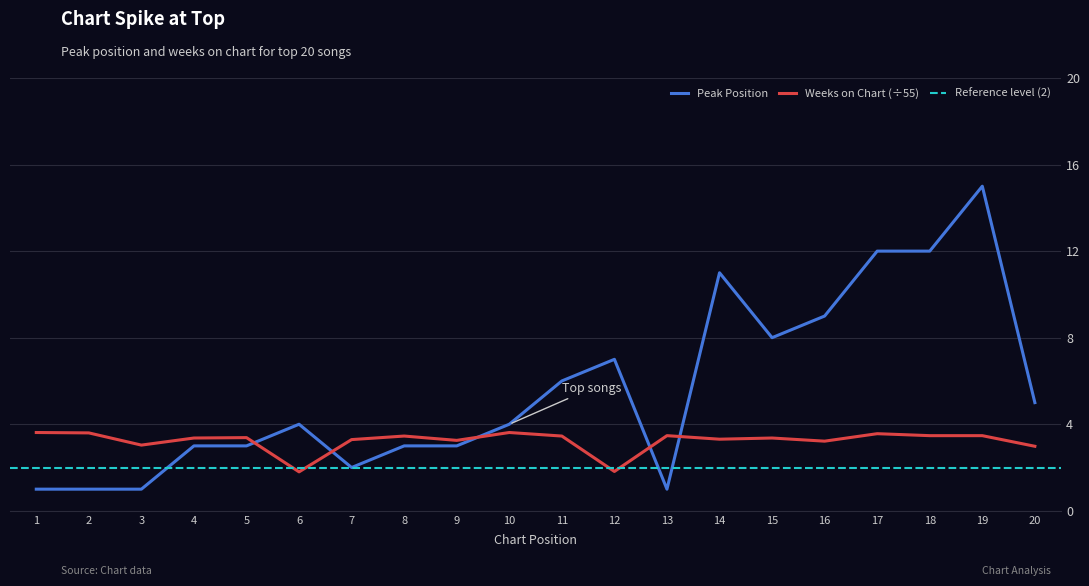

Reading left to right, transcribe all the data shown in this chart.

Peak Position: 1.0	1.0	1.0	3.0	3.0	4.0	2.0	3.0	3.0	4.0	6.0	7.0	1.0	11.0	8.0	9.0	12.0	12.0	15.0	5.0
Weeks on Chart: 3.6	3.6	3.0	3.4	3.4	1.8	3.3	3.5	3.3	3.6	3.5	1.8	3.5	3.3	3.4	3.2	3.6	3.5	3.5	3.0